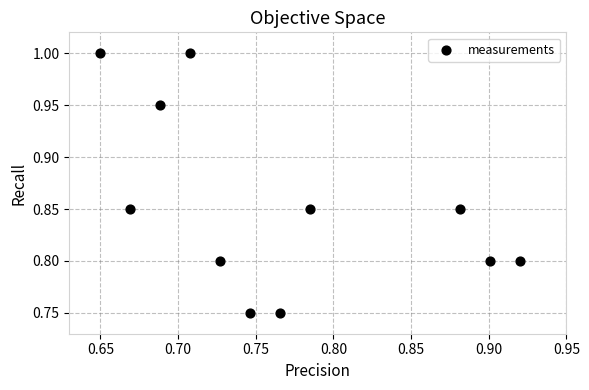

What is the range of X values (max minus min)?

0.3